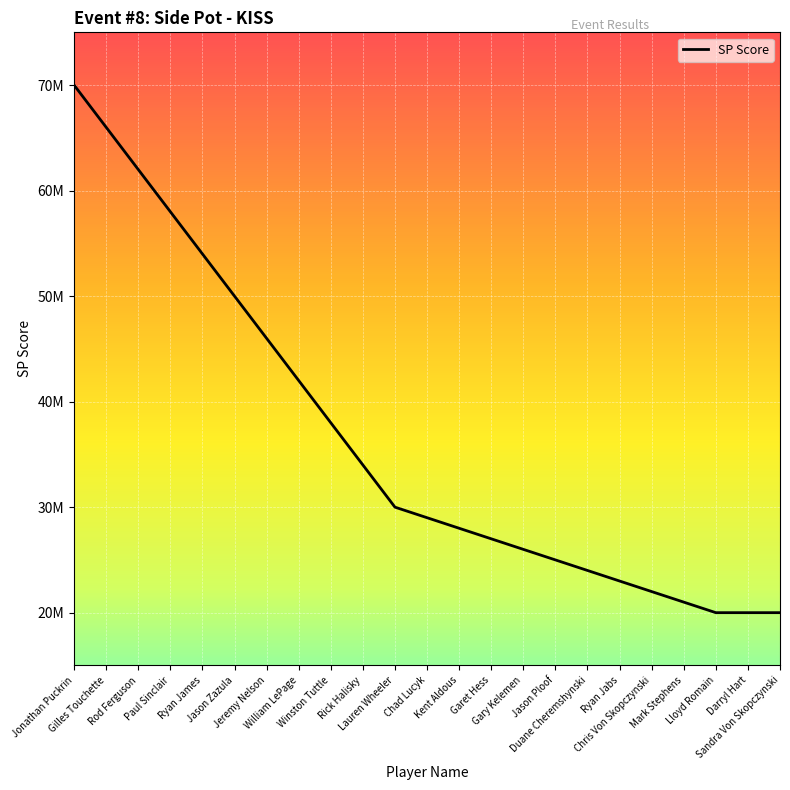

Rank the categories by value from lowest to highest.

Lloyd Romain, Darryl Hart, Sandra Von Skopczynski, Mark Stephens, Chris Von Skopczynski, Ryan Jabs, Duane Cheremshynski, Jason Ploof, Gary Kelemen, Garet Hess, Kent Aldous, Chad Lucyk, Lauren Wheeler, Rick Halisky, Winston Tuttle, William LePage, Jeremy Nelson, Jason Zazula, Ryan James, Paul Sinclair, Rod Ferguson, Gilles Touchette, Jonathan Puckrin